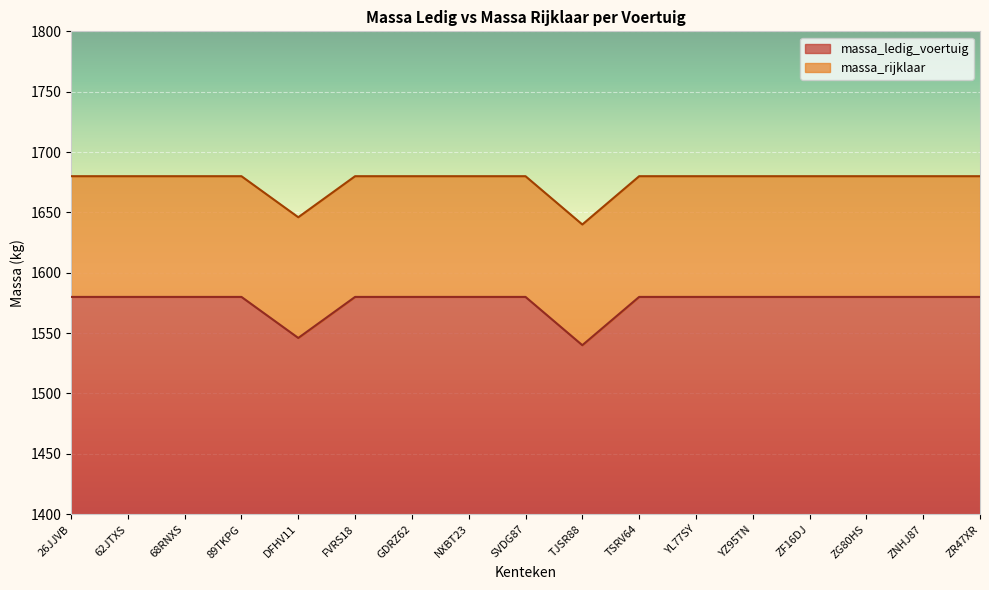

Is the value of massa_ledig_voertuig at TSRV64 greater than the value of massa_rijklaar at ZNHJ87?

No